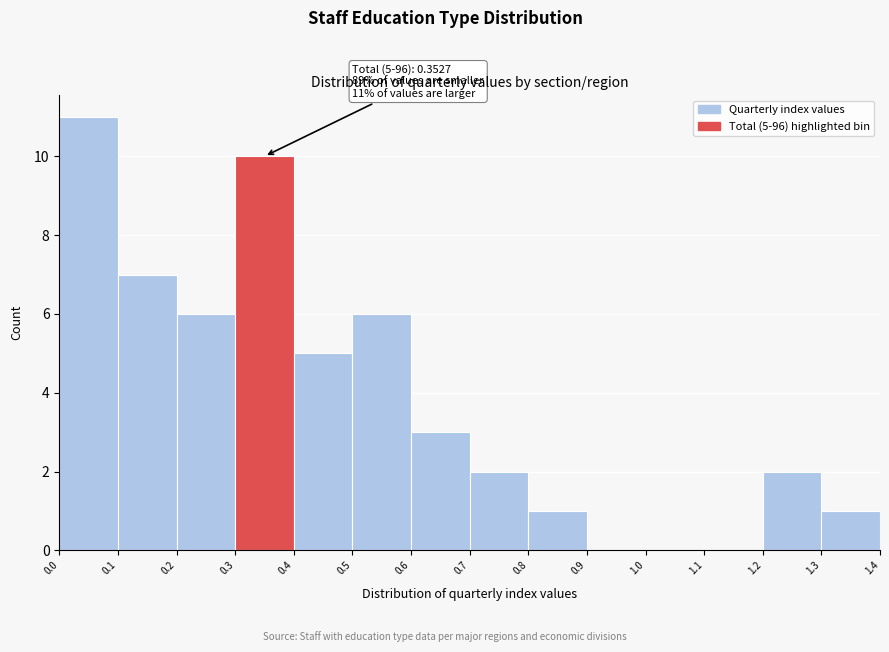

Which range on the x-axis has the tallest bar?

0.0 to 0.1